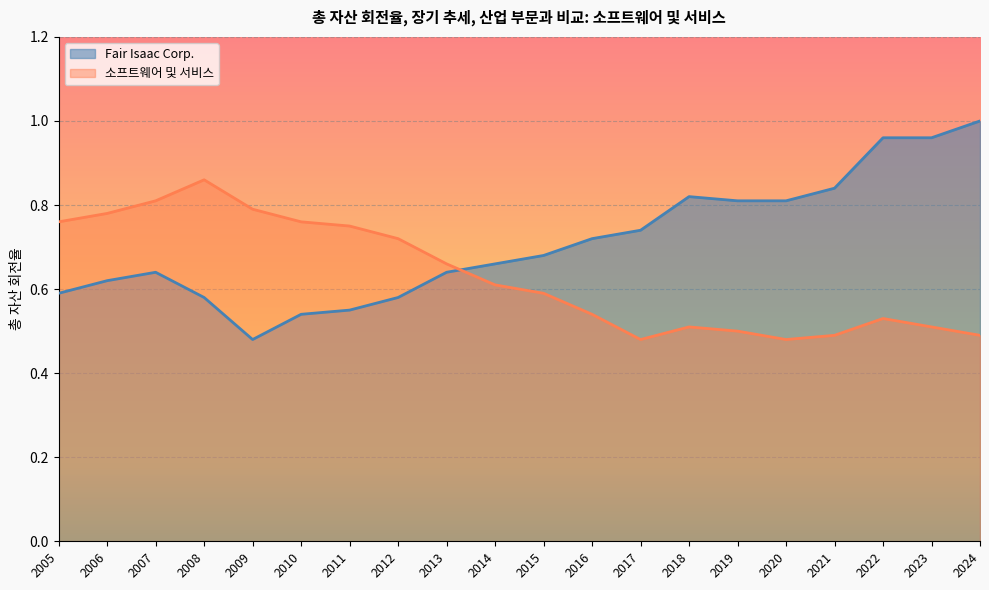

At which category does the chart reach its minimum across all series?

2009